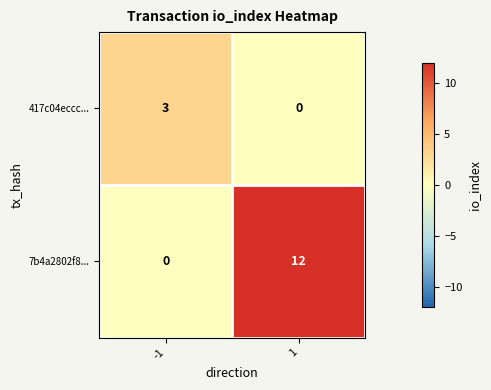

At how many categories does at least one series exceed 1?

2